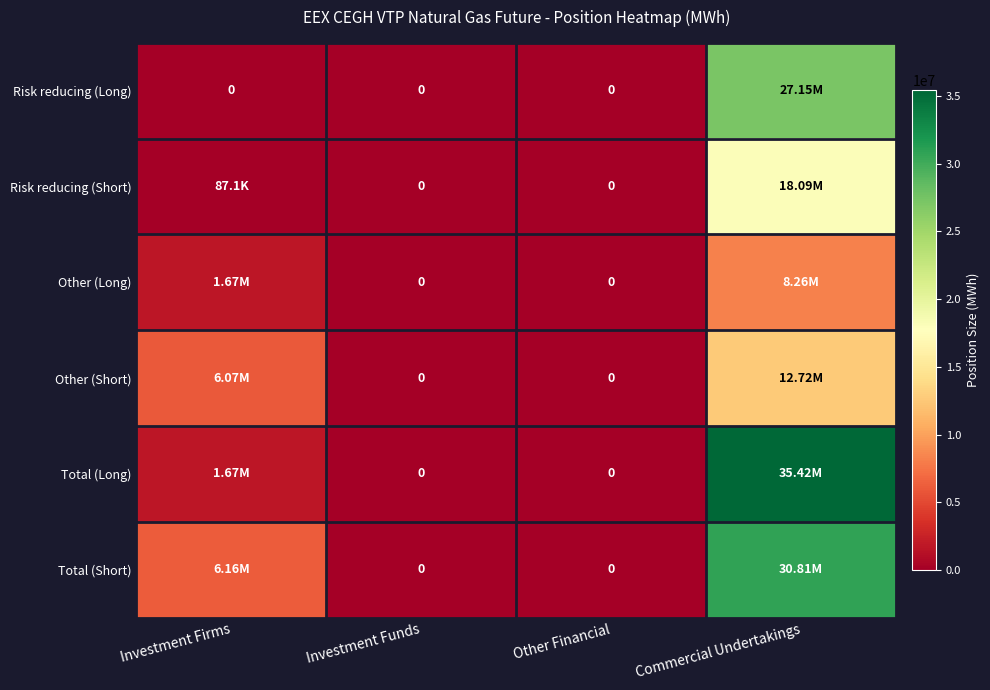

How many values in Other (Long) are above zero?

2